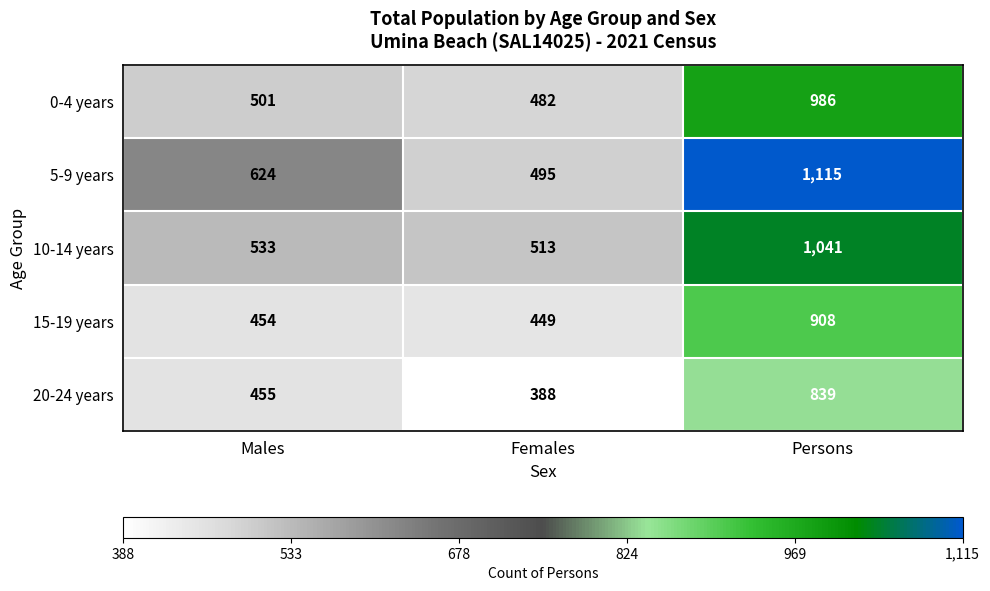

Which label corresponds to the smallest value in the chart?

Females